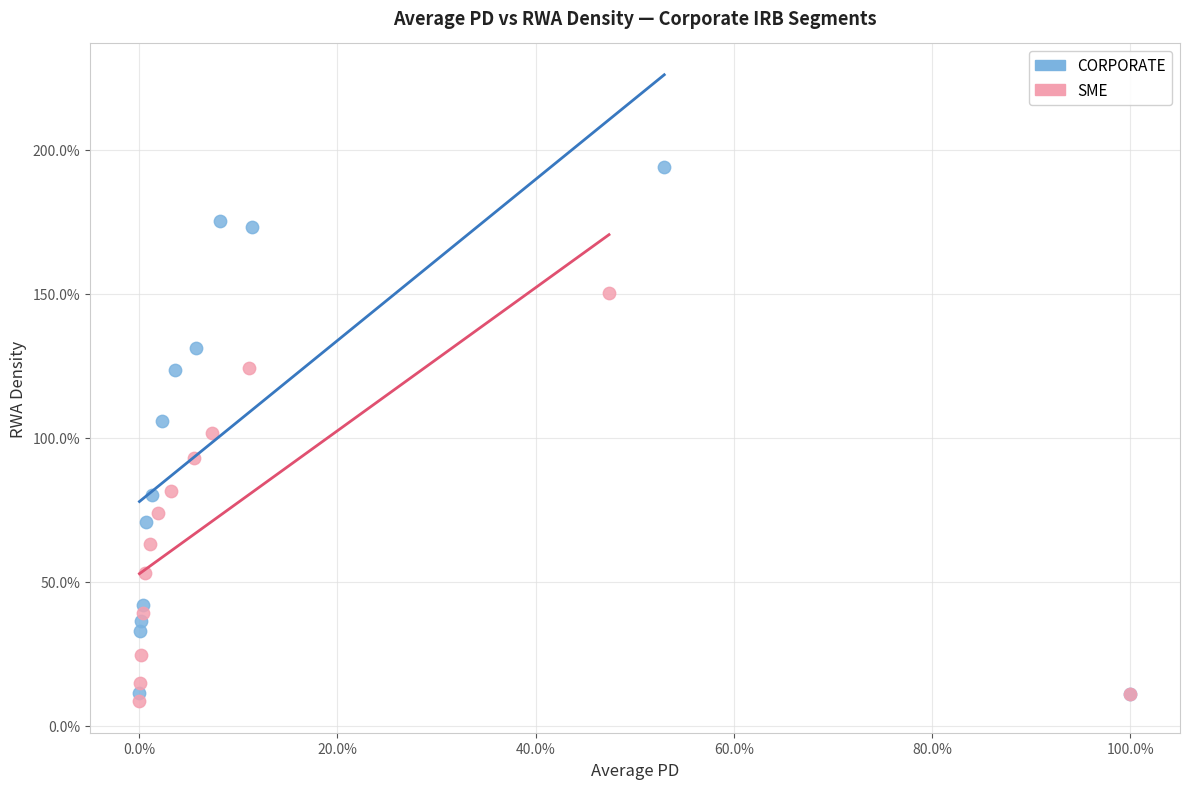

What are all the series names shown in the legend?

CORPORATE, SME